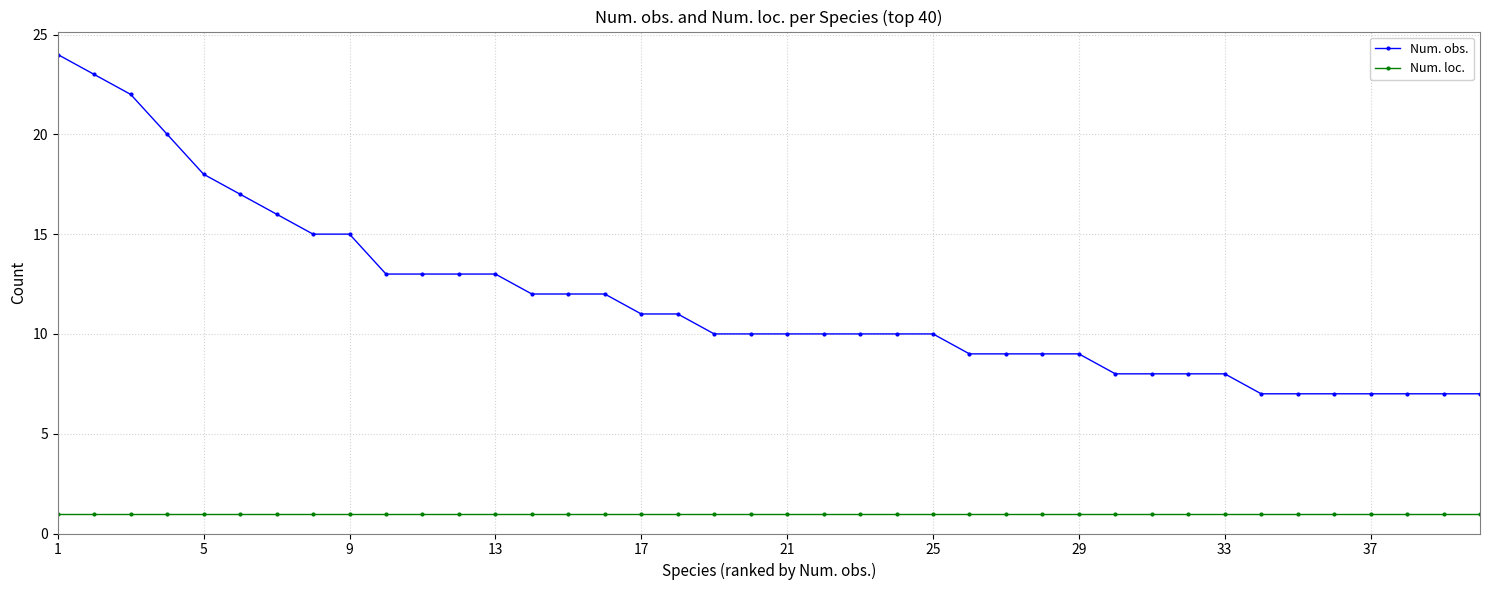

Rank the series by their average value, from highest to lowest.

Num. obs., Num. loc.